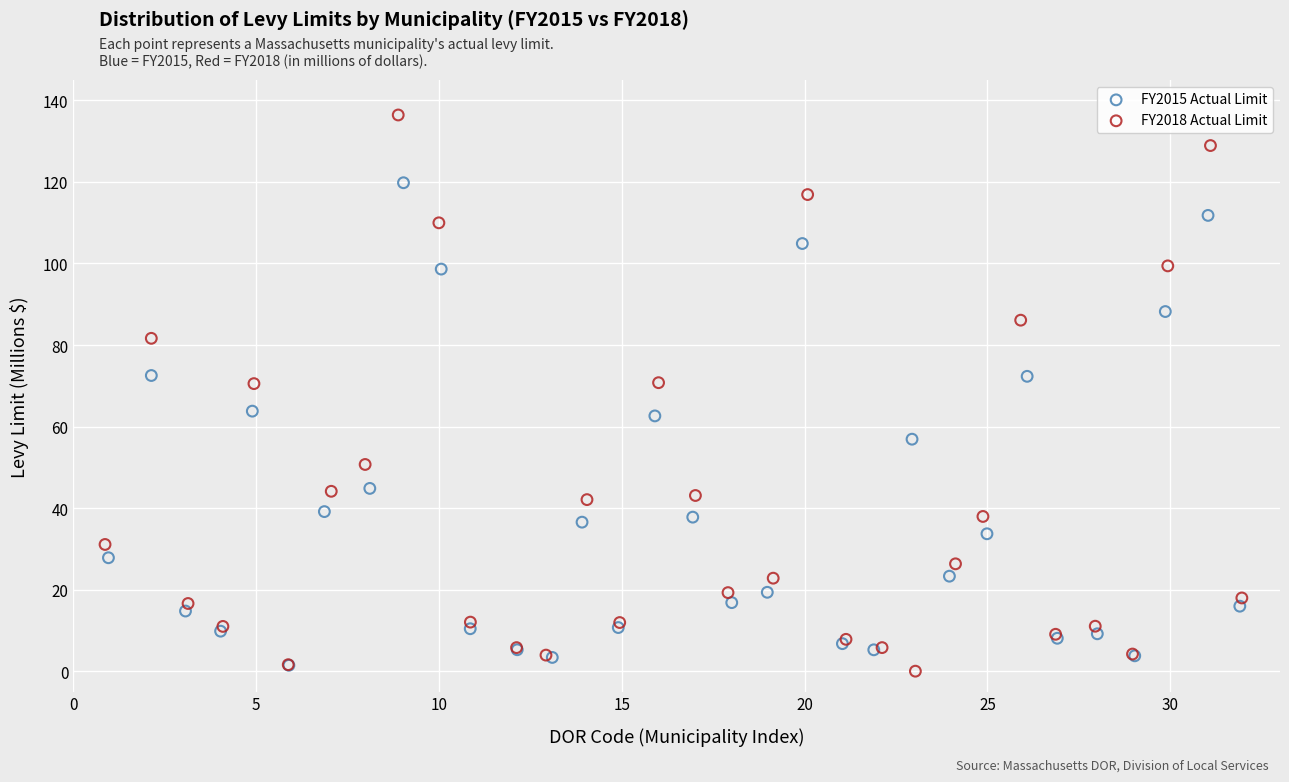

Which series has the largest Y range (max minus min)?

FY2018 Actual Limit